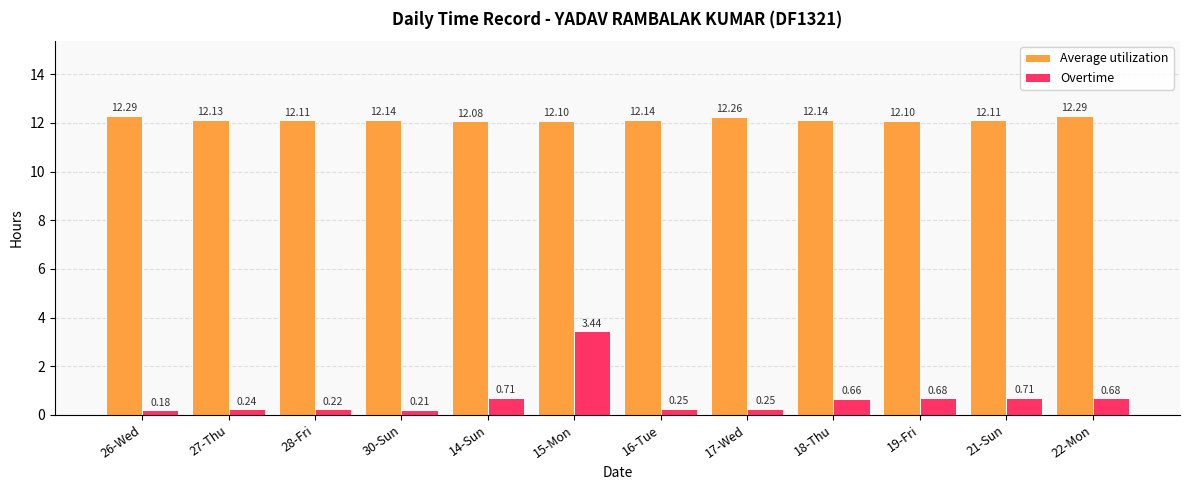

Rank the series by their maximum value, from highest to lowest.

Average utilization, Overtime